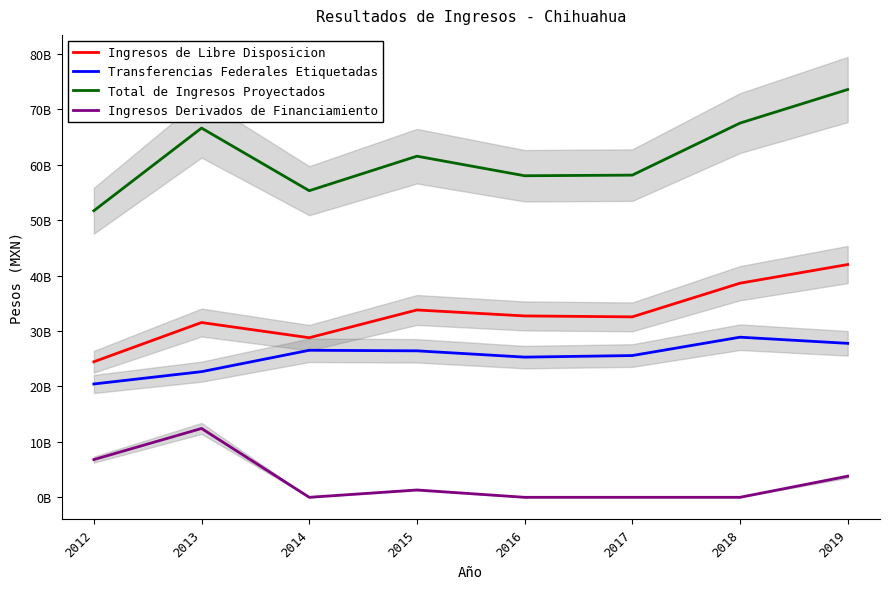

True or false: Transferencias Federales Etiquetadas has more than 0 interior local peaks.

True